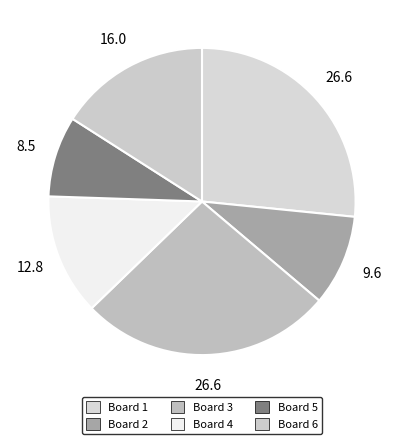

Rank the categories by value from highest to lowest.

Board 1, Board 3, Board 6, Board 4, Board 2, Board 5